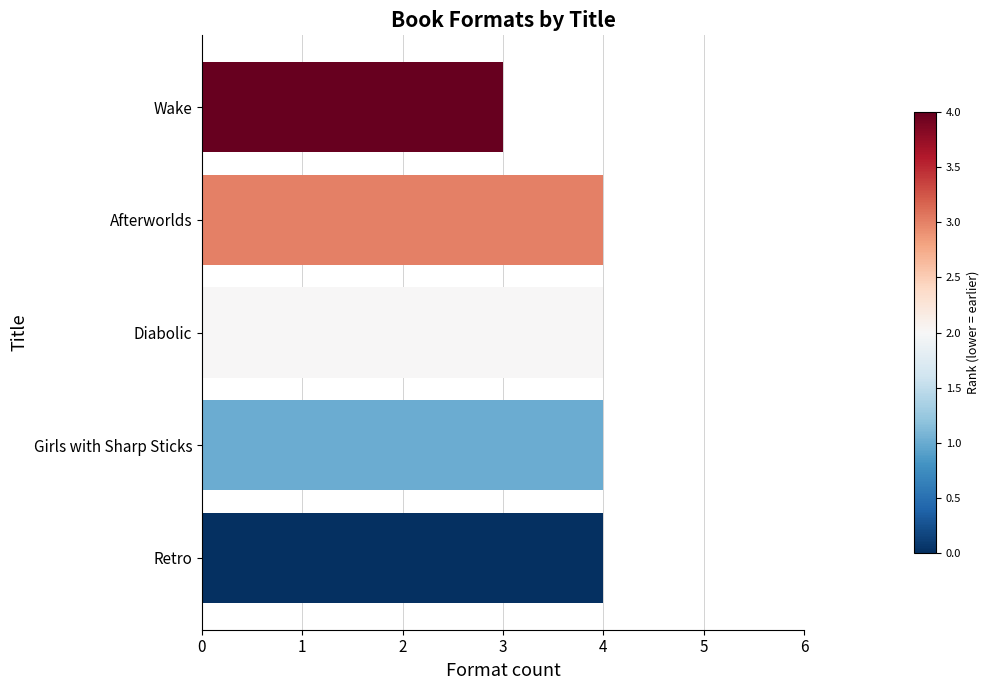

Between Wake and Girls with Sharp Sticks, which is larger?

Girls with Sharp Sticks